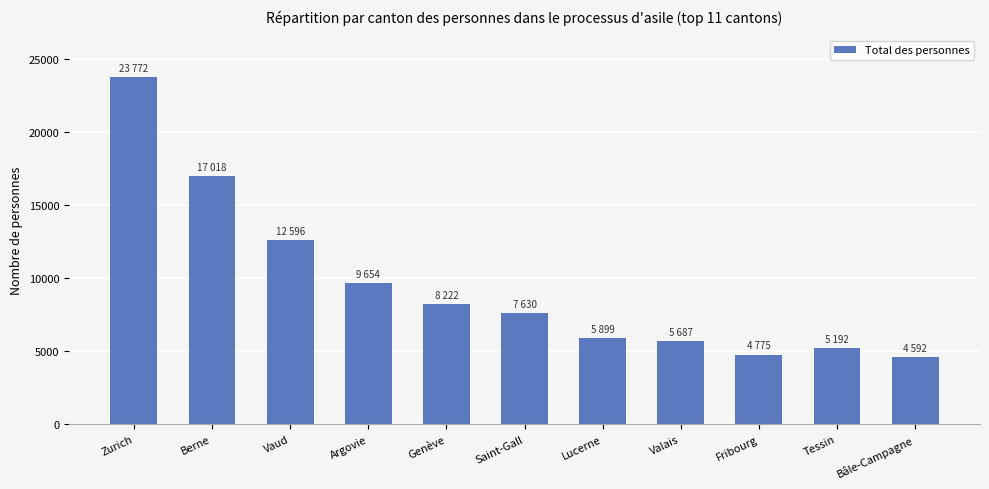

What is the change in value from Berne to Bâle-Campagne?

-12426